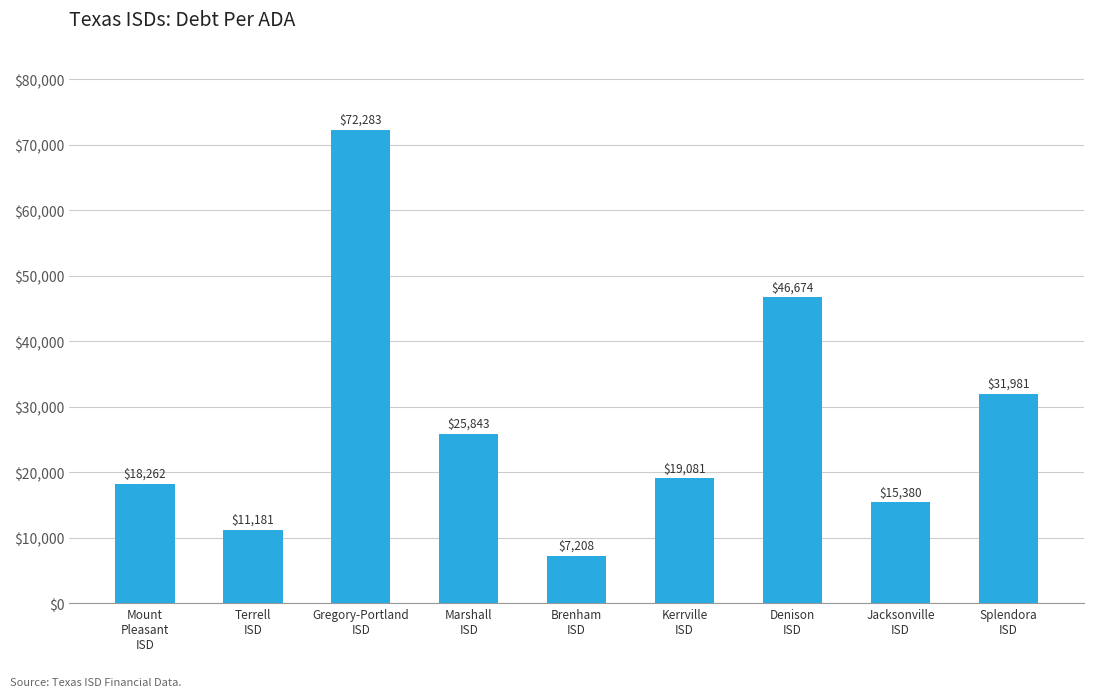

What is the difference between the maximum and minimum values?

65074.8